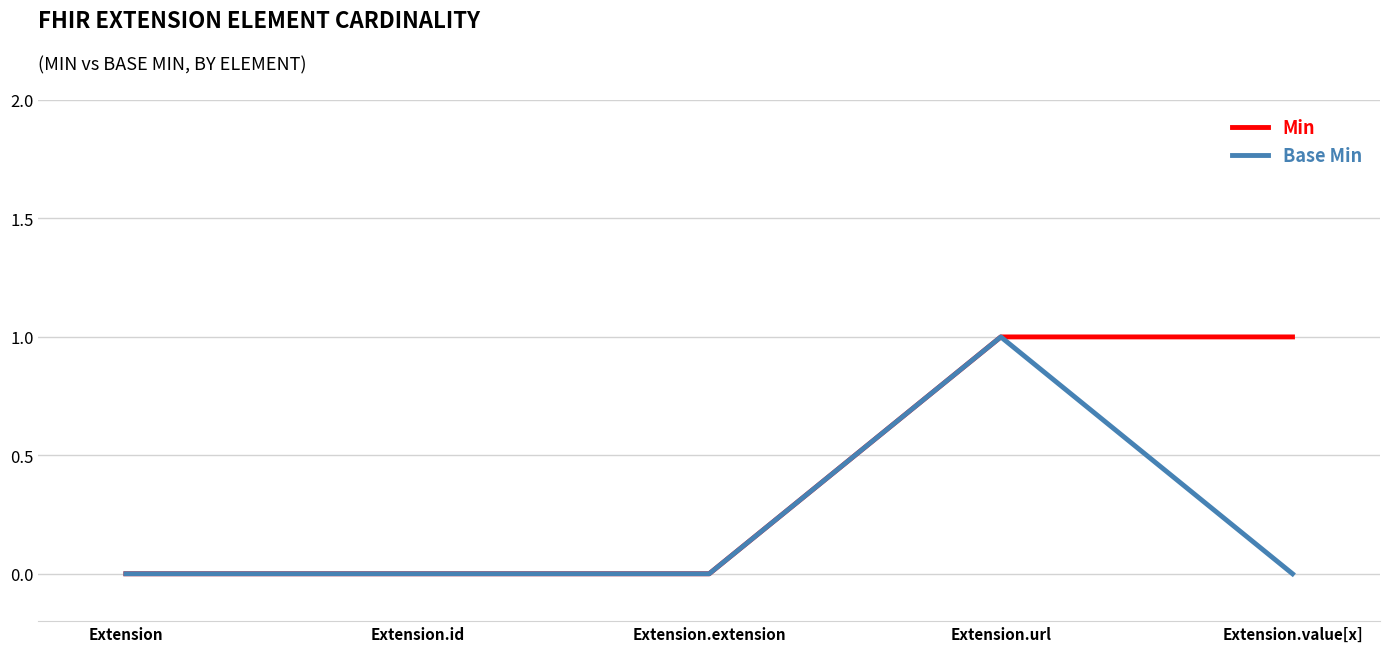

Between Extension.url and Extension.value[x], which series saw the biggest shift?

Base Min